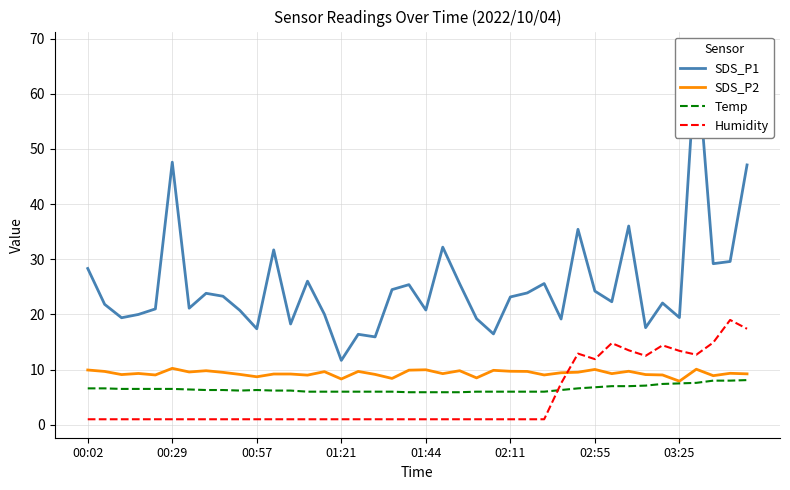

How many interior local valleys does the SDS_P2 series have?

13